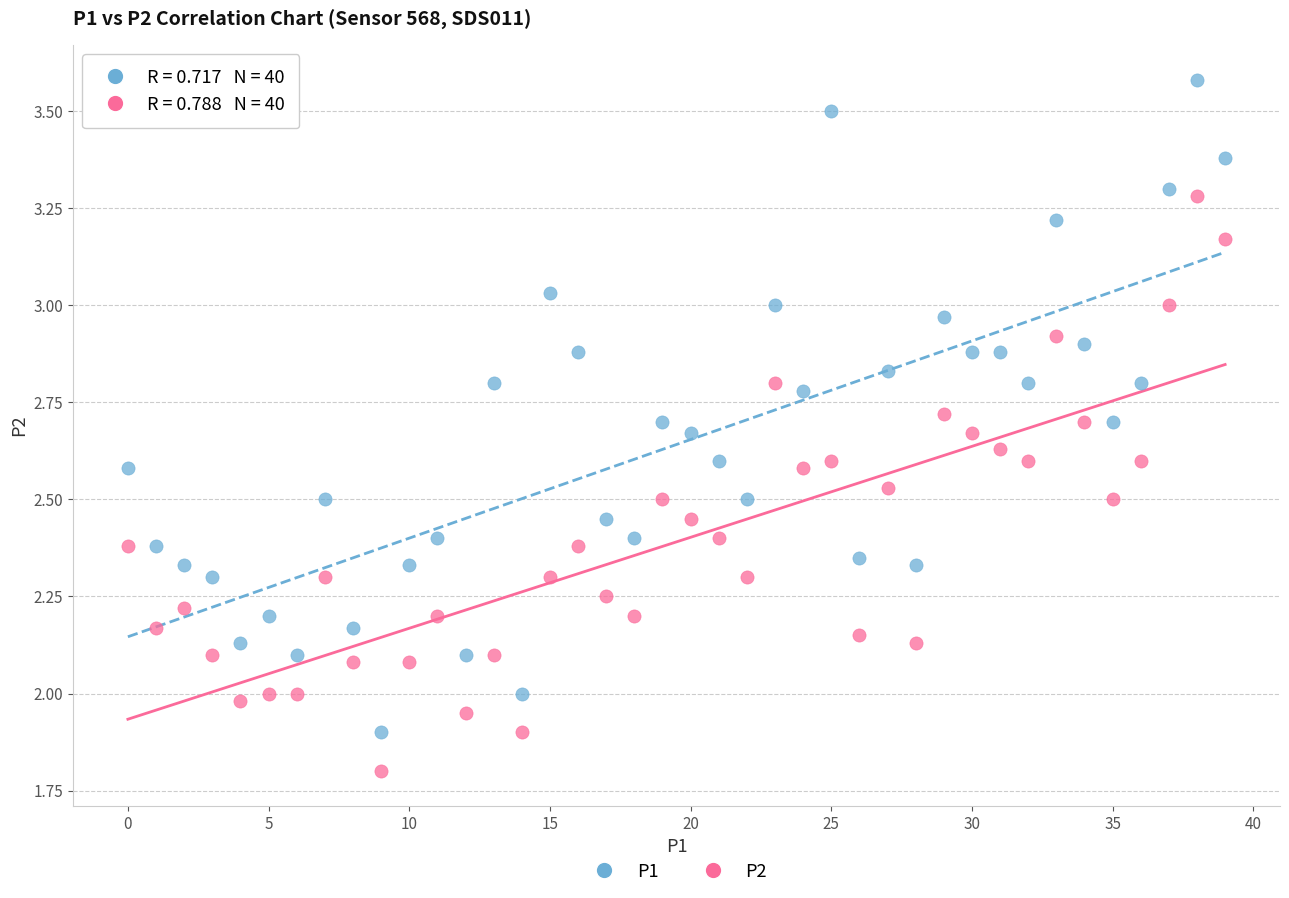

Which series reaches the maximum Y coordinate?

P1